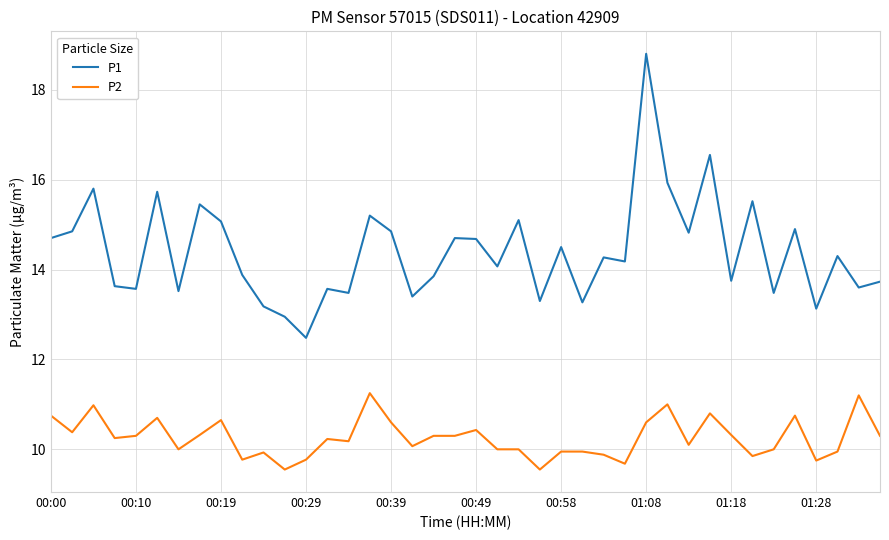

Rank the series by their maximum value, from highest to lowest.

P1, P2